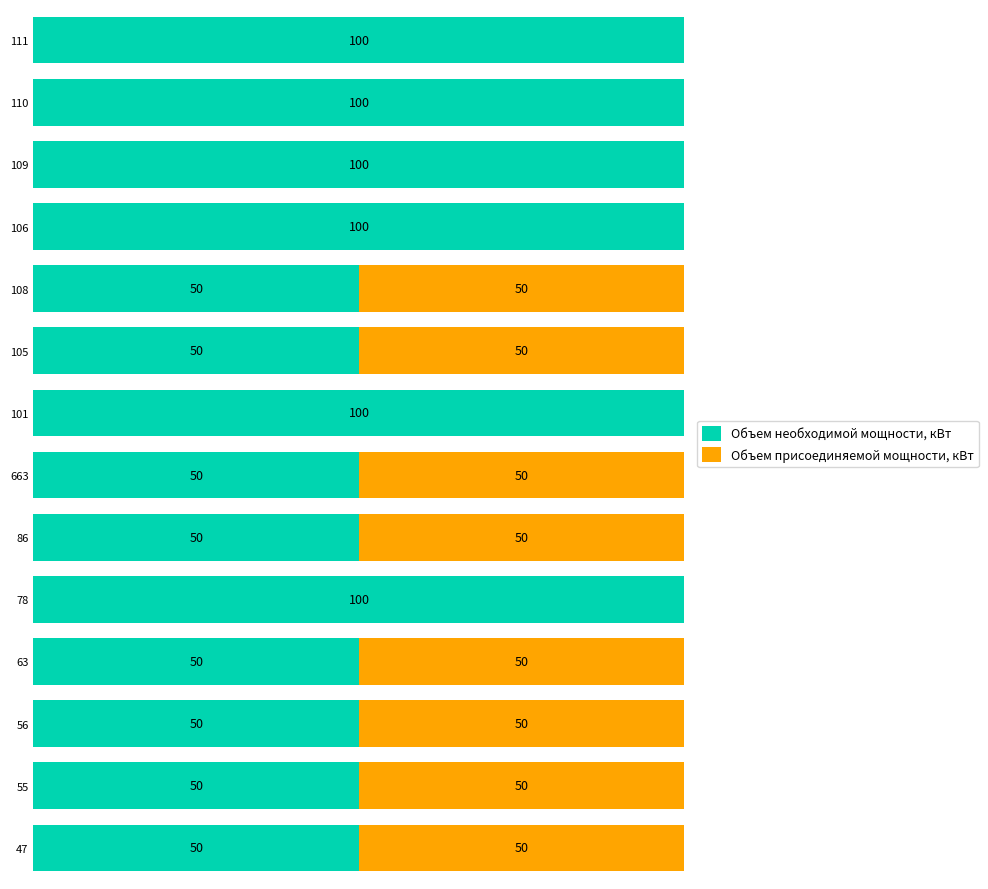

What are all the series names shown in the legend?

Объем необходимой мощности, кВт, Объем присоединяемой мощности, кВт